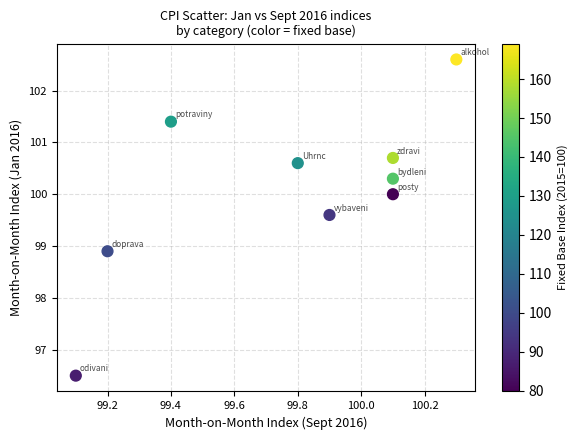

What is the range of Y values (max minus min)?

6.1